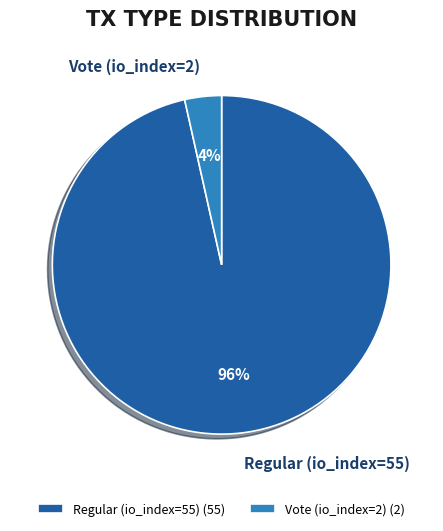

Do Regular (io_index=55) and Vote (io_index=2) together represent more than half of the pie?

Yes